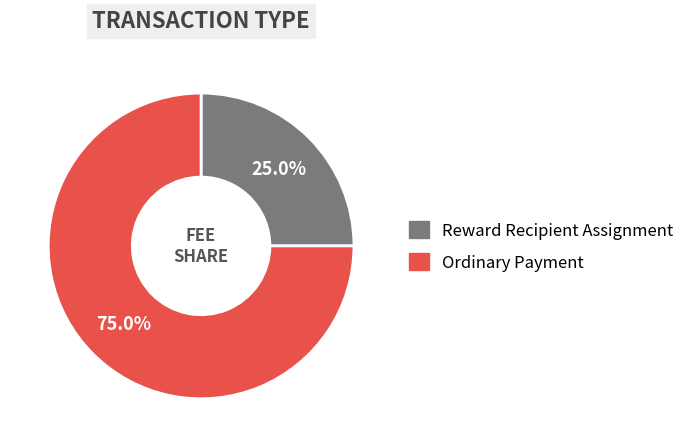

What is the smallest slice in the pie chart?

Reward Recipient Assignment